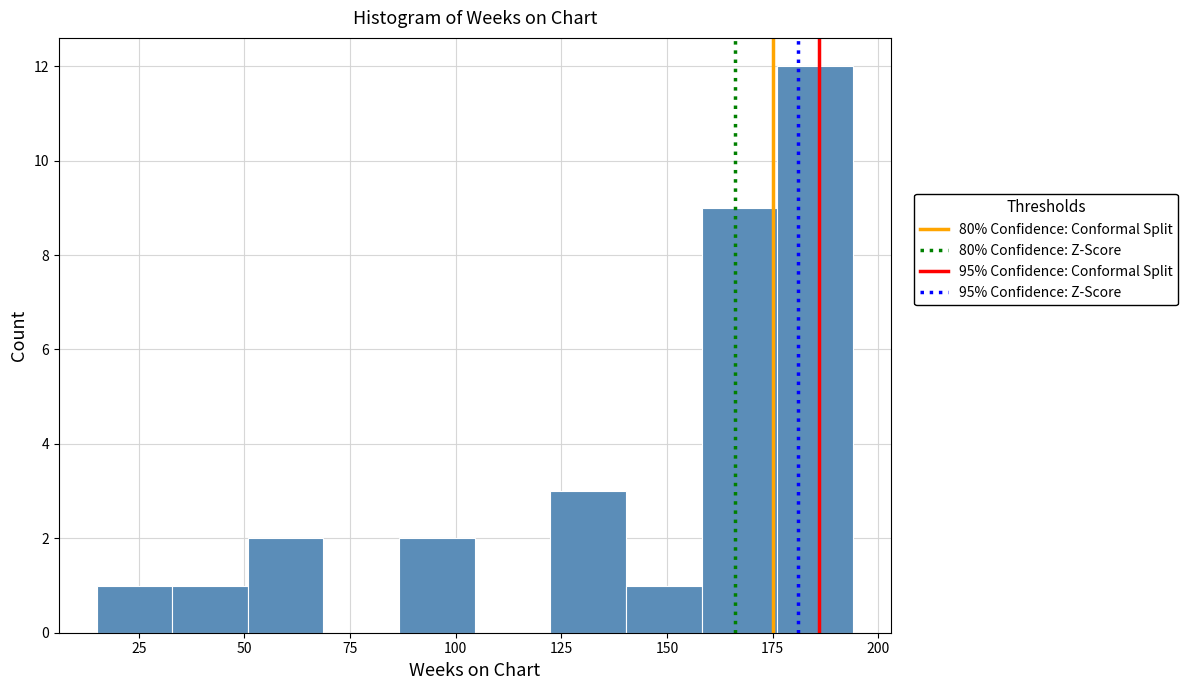

Around what value on the x-axis is the tallest bar? Give the approximate position of its centre, as read against the axis.

185